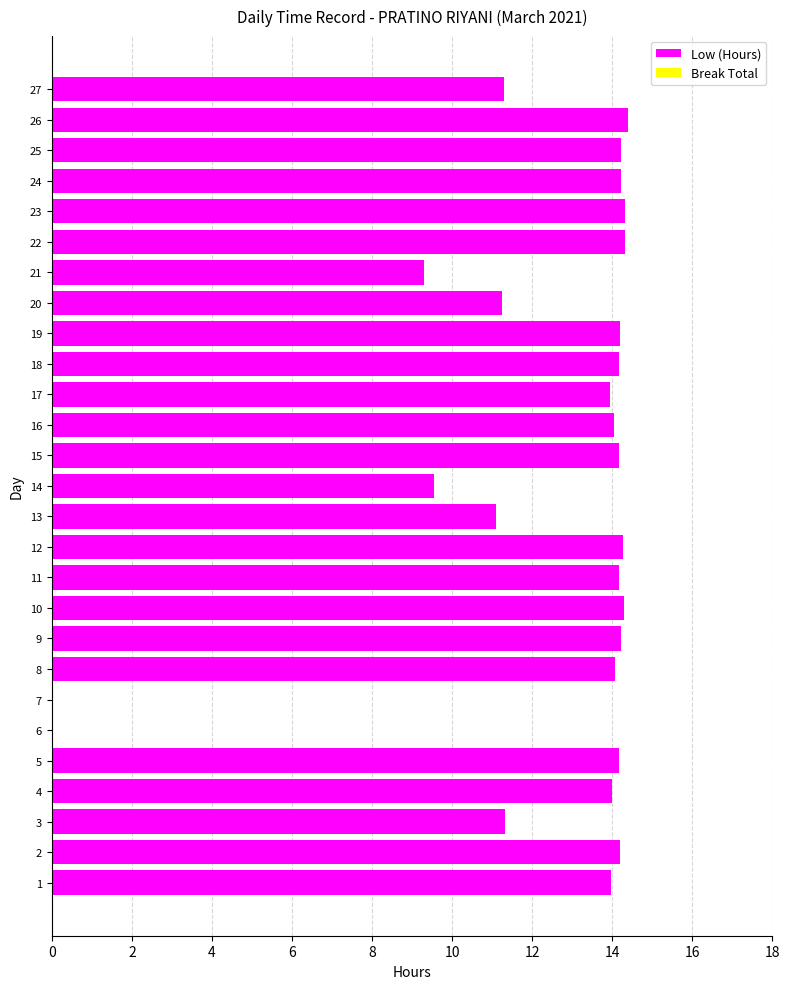

Is it true that the value at 15 is 14.2?

True